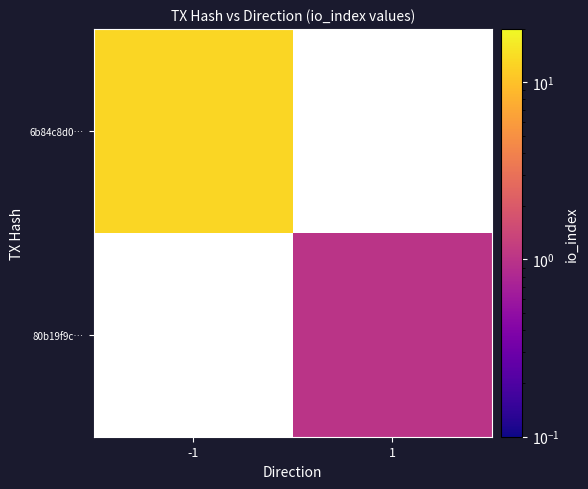

At which category does the chart reach its minimum across all series?

1